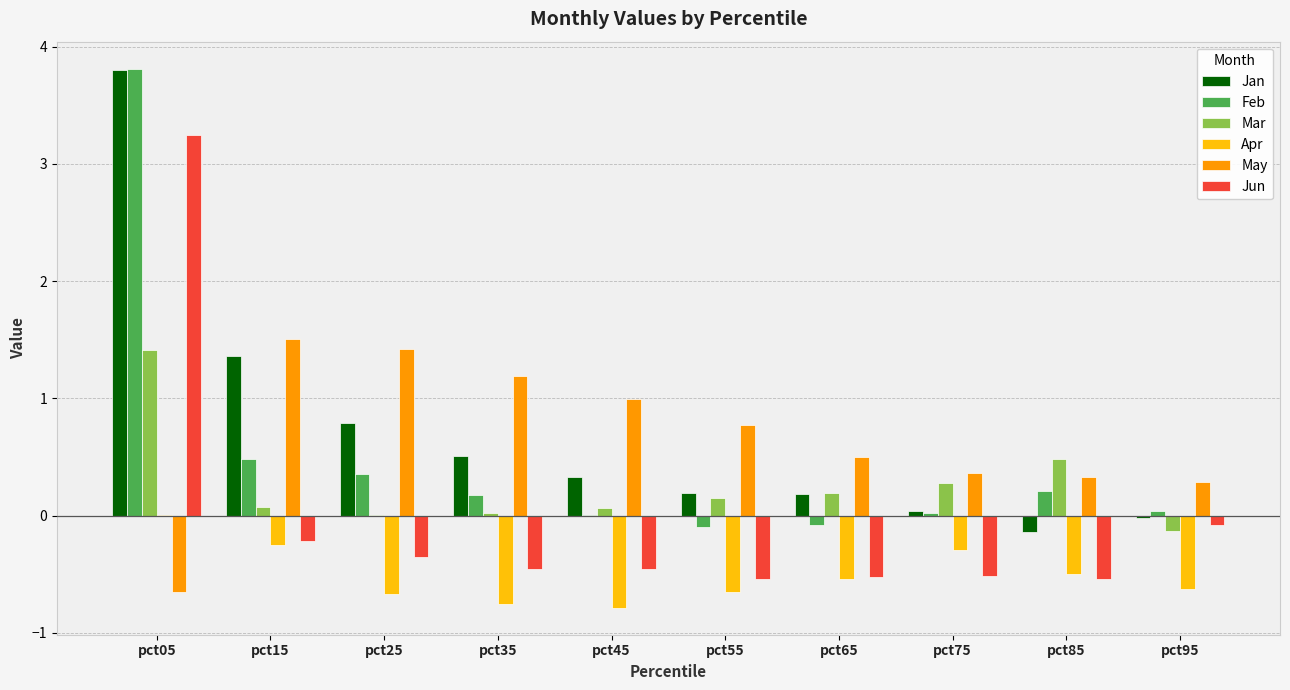

At which category does the chart reach its peak across all series?

pct05